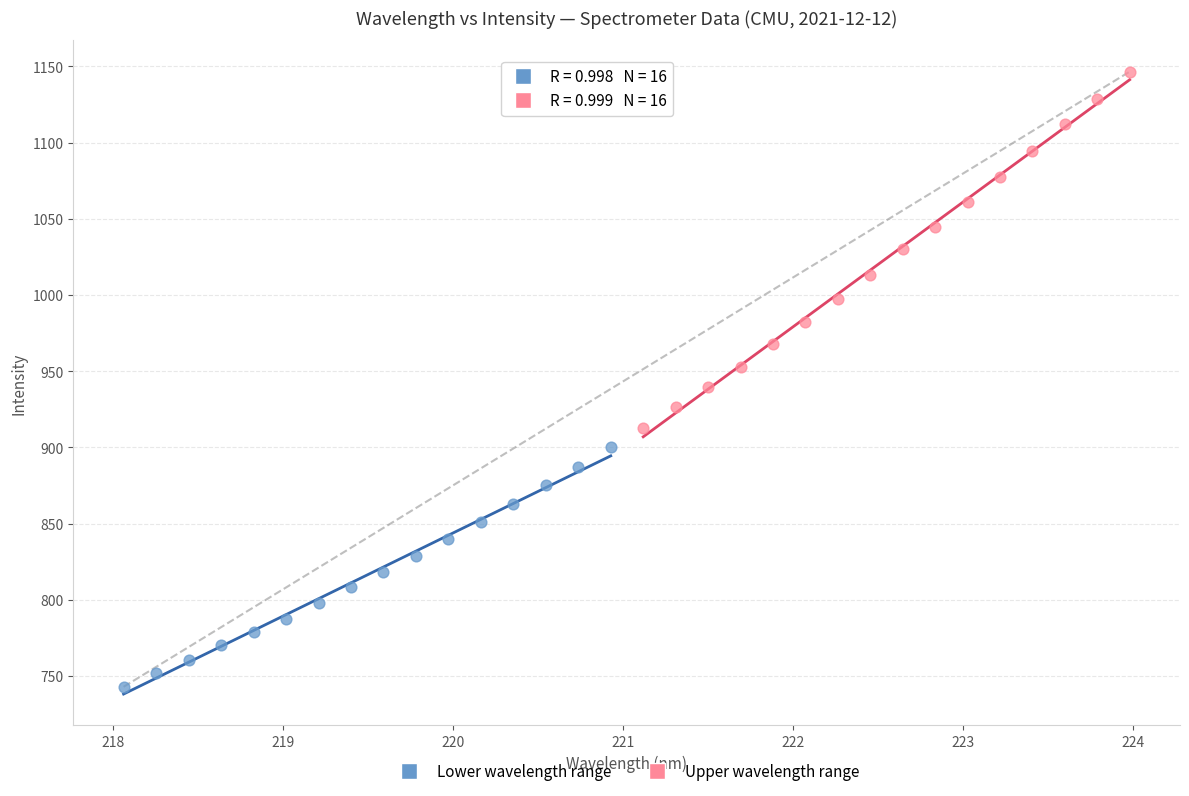

Which series contains the highest Y value?

Upper wavelength range